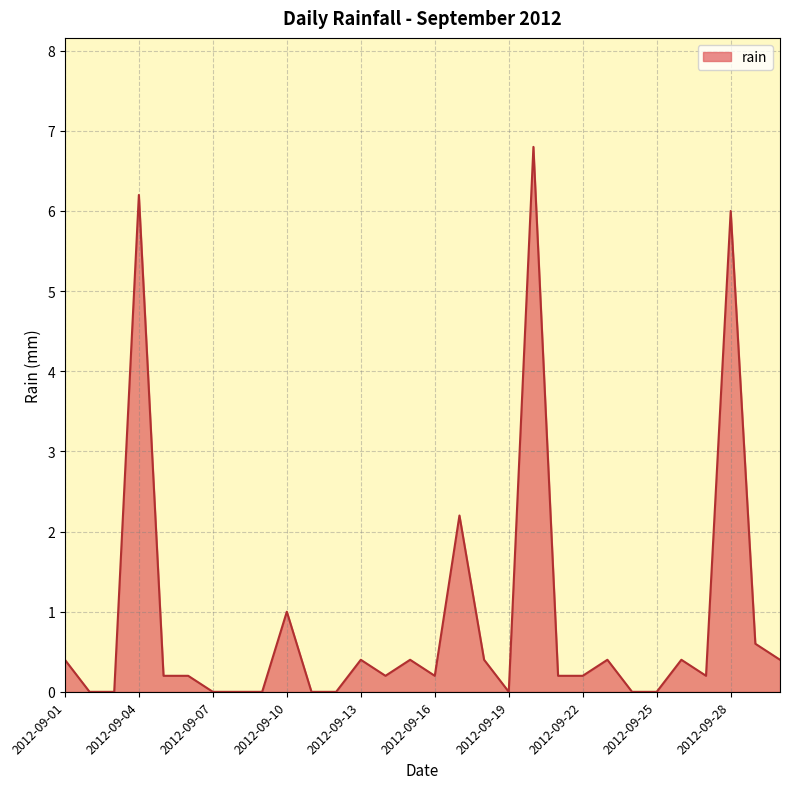

What is the maximum value shown in the chart?

6.8